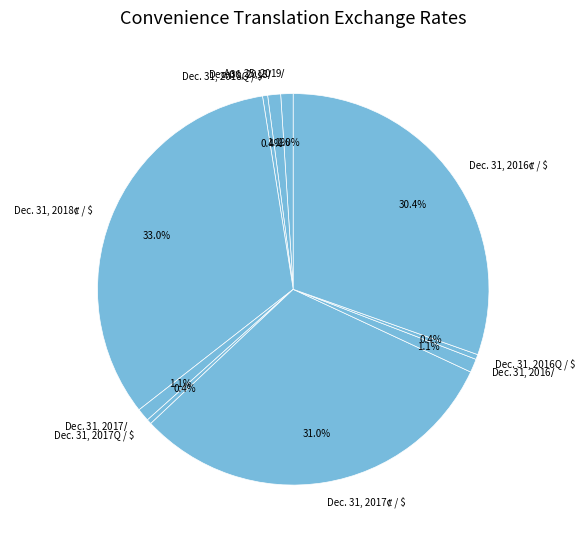

Is there any slice that represents more than half of the pie?

No